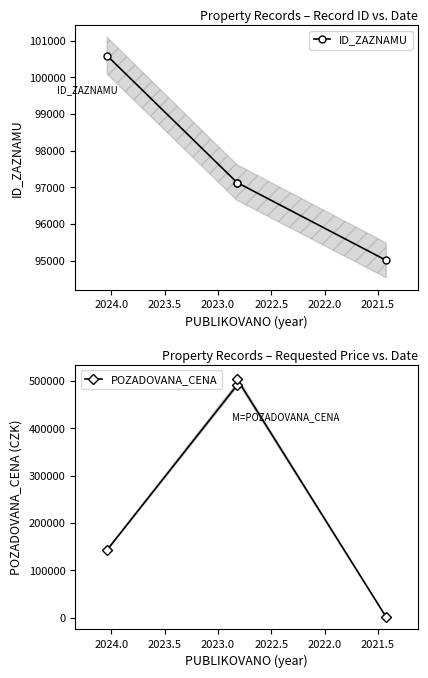

What is the total value across all series at 2022.0?

601129